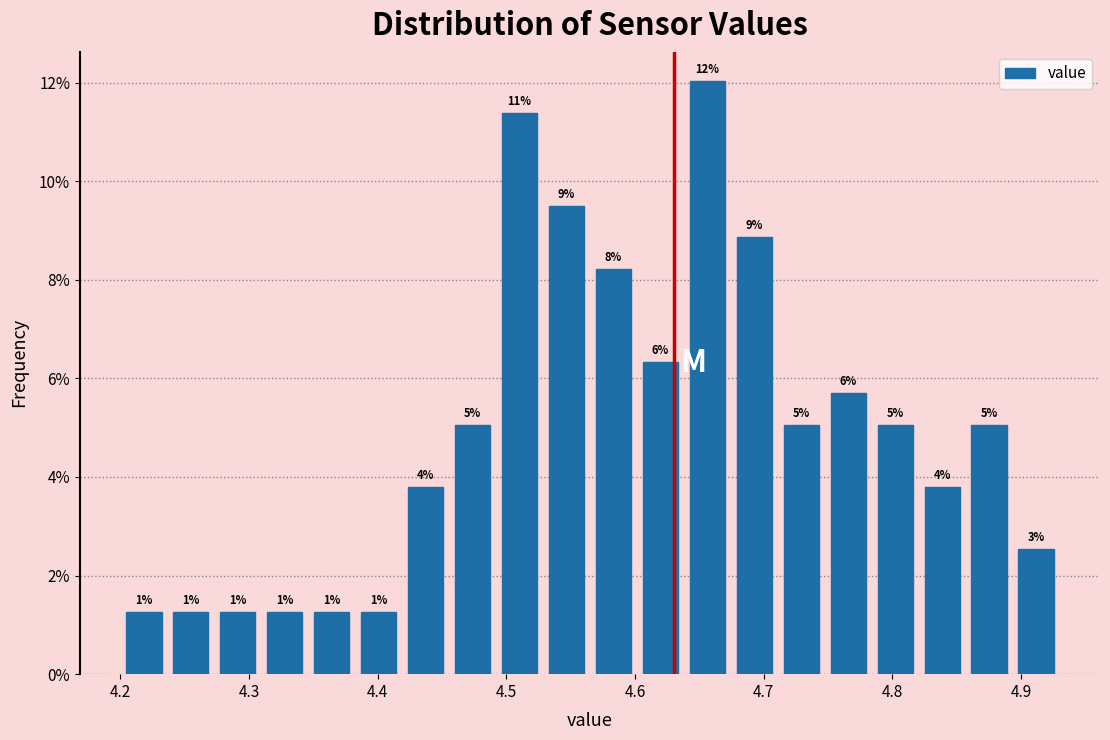

Around what value on the x-axis is the tallest bar? Give the approximate position of its centre, as read against the axis.

4.66